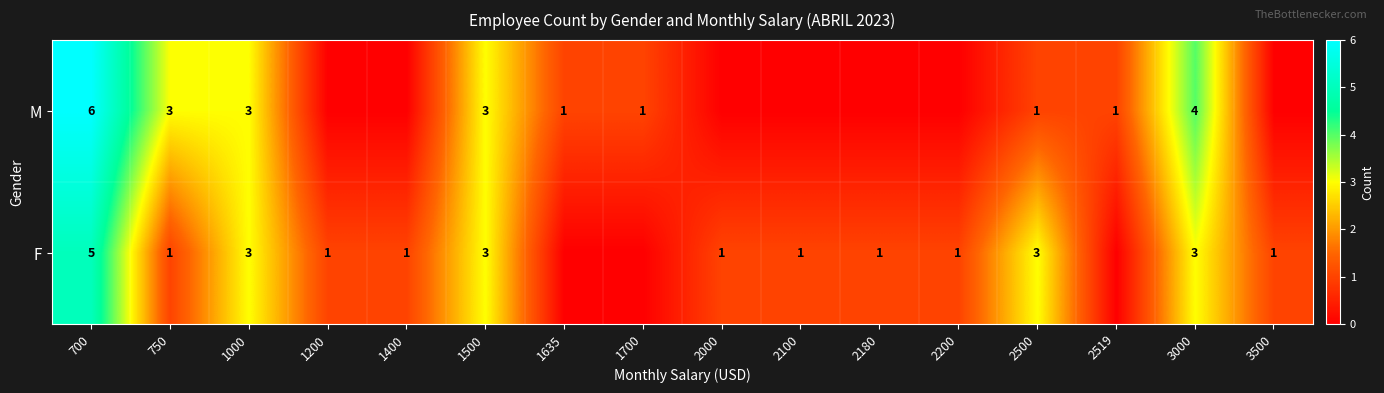

What is the difference between the M values at 3000 and 2500?

3